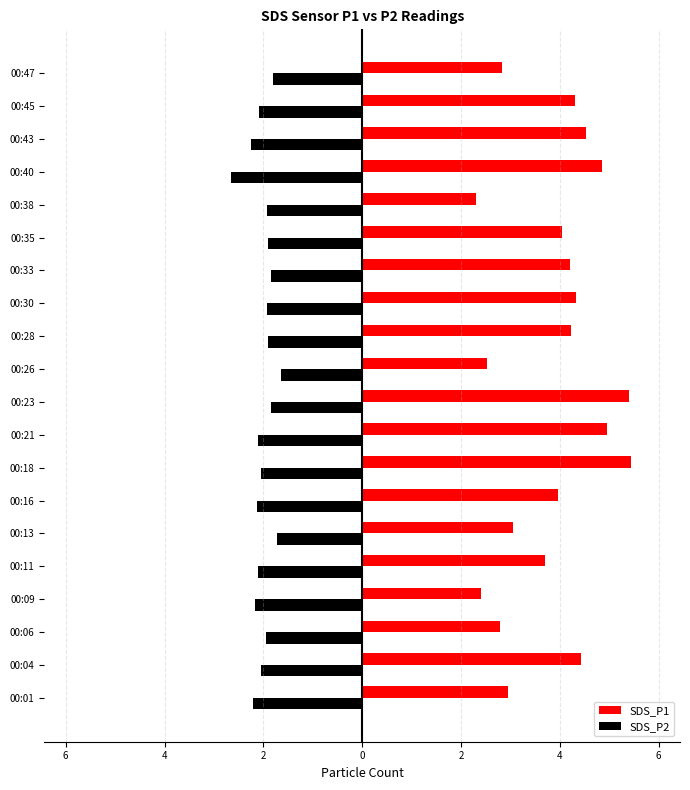

Reading left to right, transcribe all the data shown in this chart.

SDS_P1: 3.0	4.4	2.8	2.4	3.7	3.0	4.0	5.4	5.0	5.4	2.5	4.2	4.3	4.2	4.0	2.3	4.8	4.5	4.3	2.8
SDS_P2: -2.2	-2.0	-1.9	-2.2	-2.1	-1.7	-2.1	-2.0	-2.1	-1.9	-1.6	-1.9	-1.9	-1.9	-1.9	-1.9	-2.6	-2.2	-2.1	-1.8